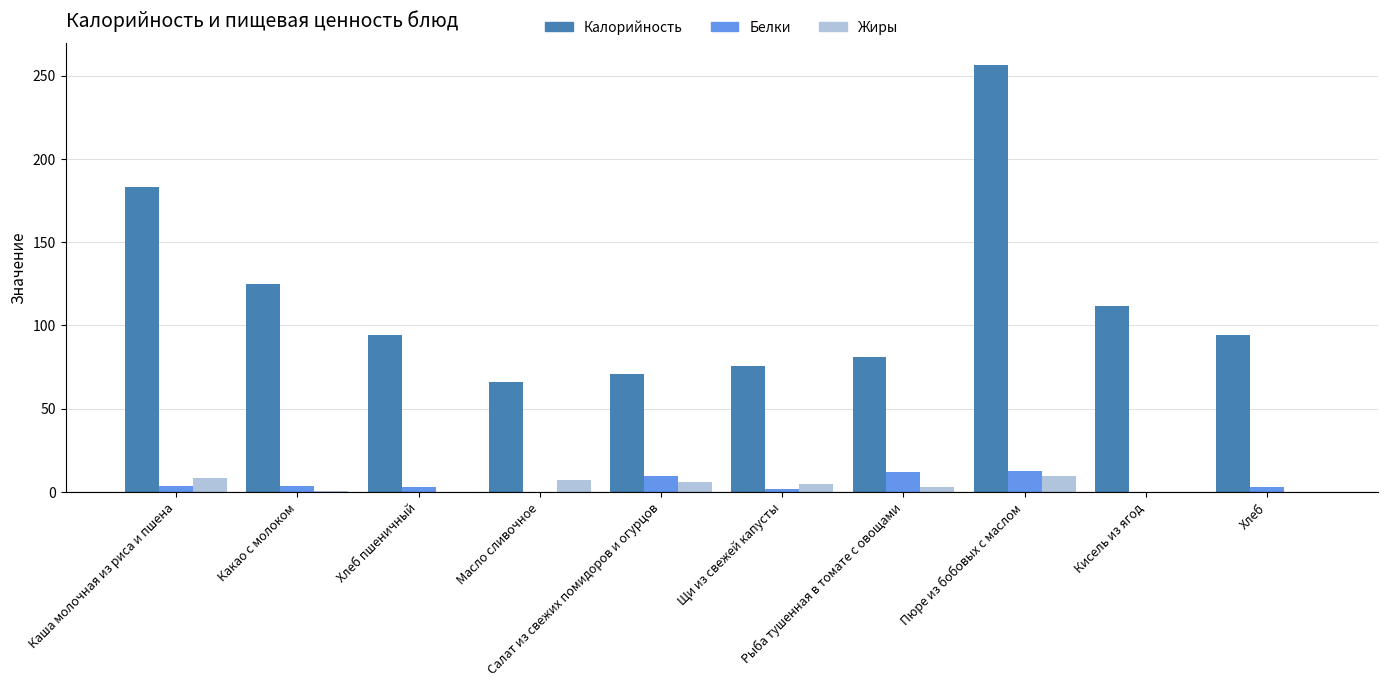

What value does the Белки series have at Пюре из бобовых с маслом?

12.5